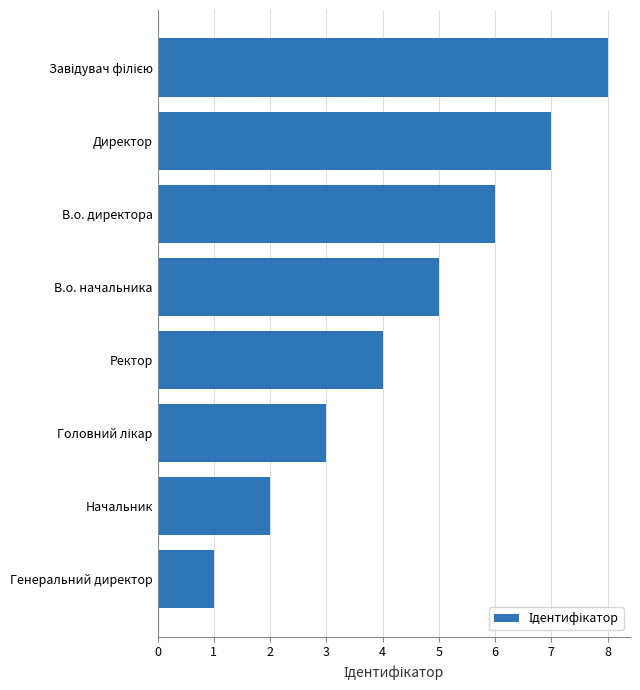

The chart shows a value of 1 at Генеральний директор. True or false?

True